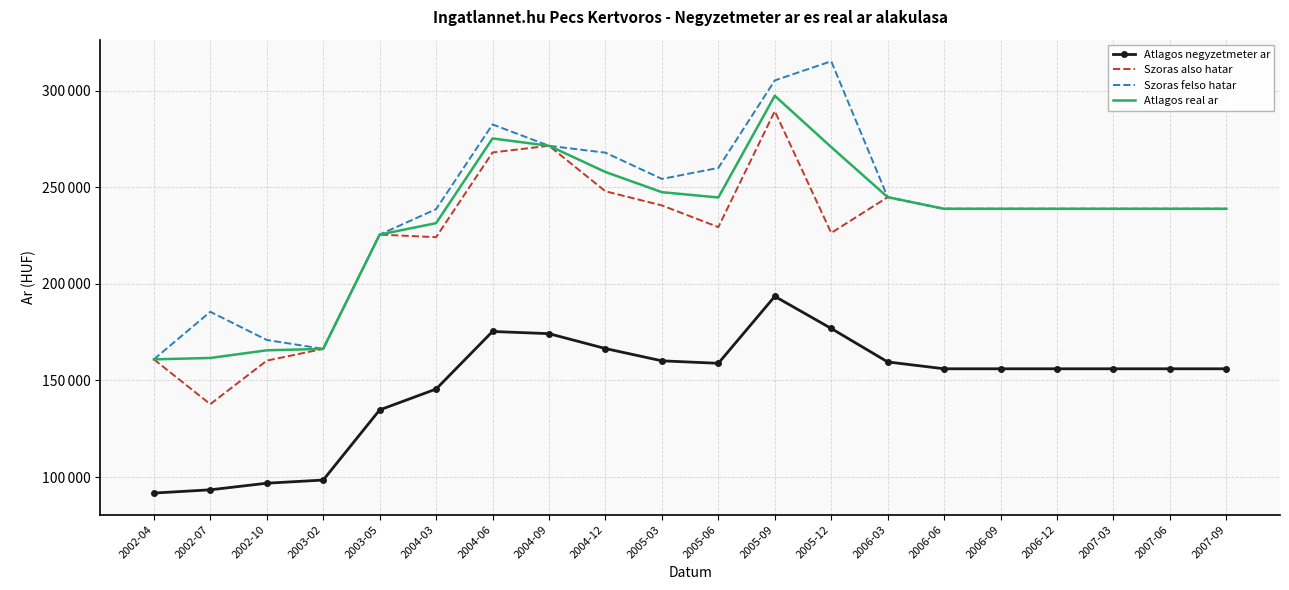

At which category does Atlagos negyzetmeter ar reach its first local valley?

2005-06